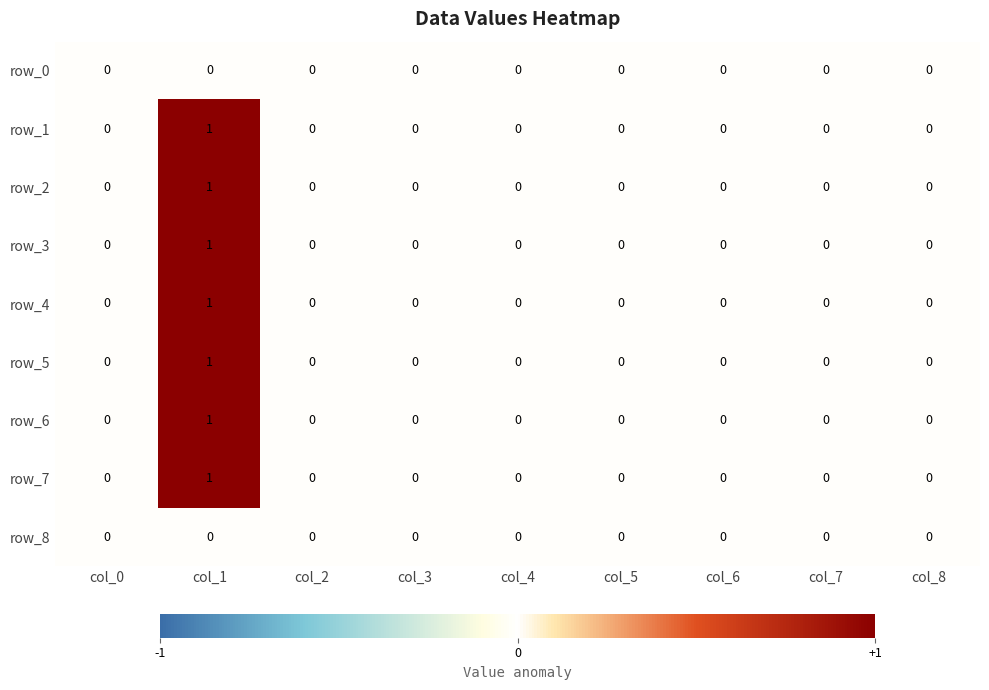

Is it true that row_3 equals 0 at col_0?

True